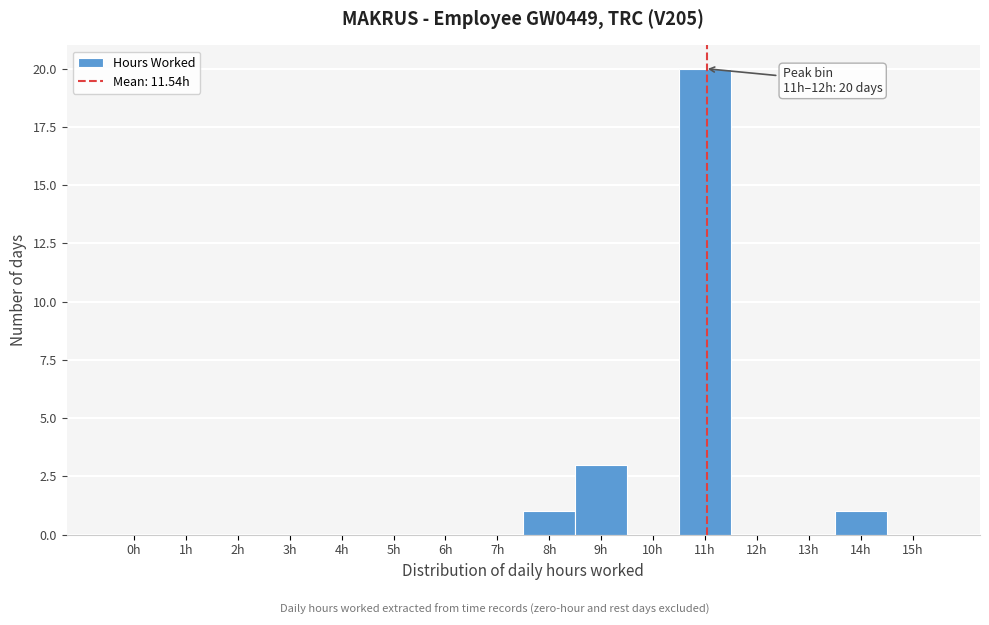

Reading left to right, list all the values displayed in this chart.

0h=0	1h=0	2h=0	3h=0	4h=0	5h=0	6h=0	7h=0	8h=1	9h=3	10h=0	11h=20	12h=0	13h=0	14h=1	15h=0